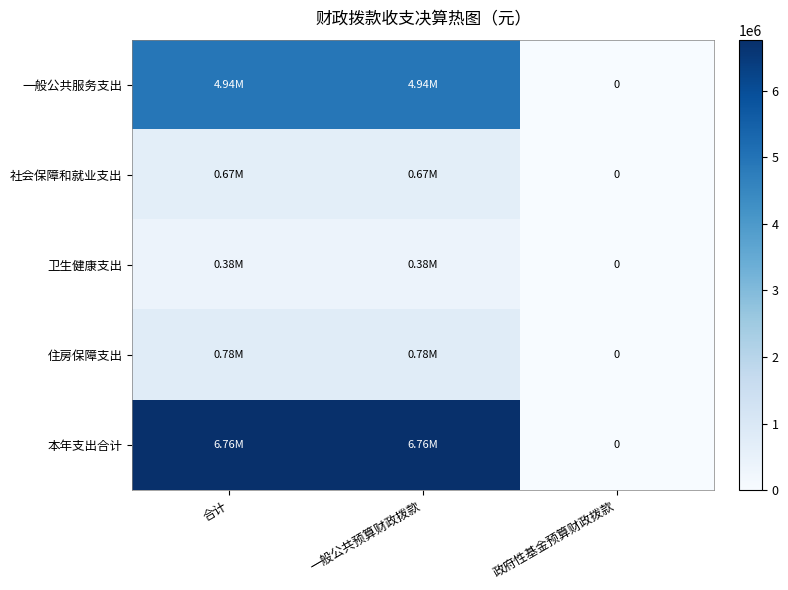

Which has a higher value, 一般公共预算财政拨款 or 合计?

一般公共预算财政拨款